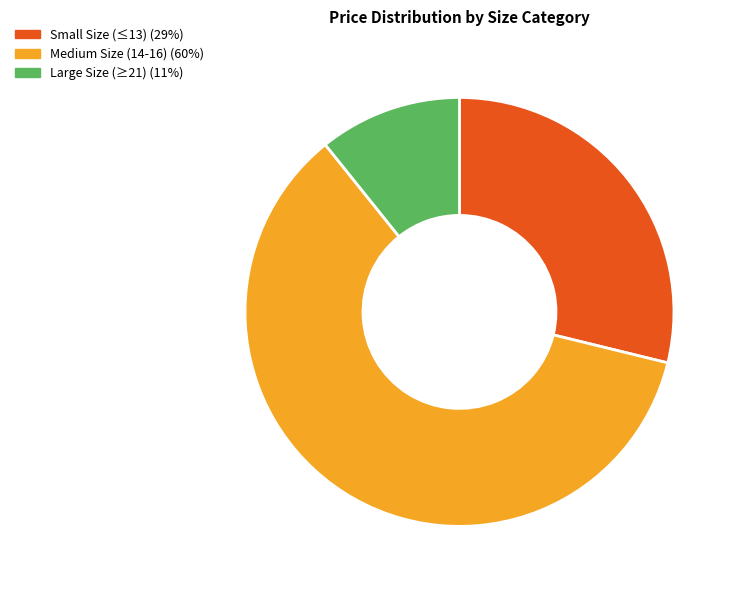

True or false: Small Size (≤13) (29%) accounts for 42% of the total.

False